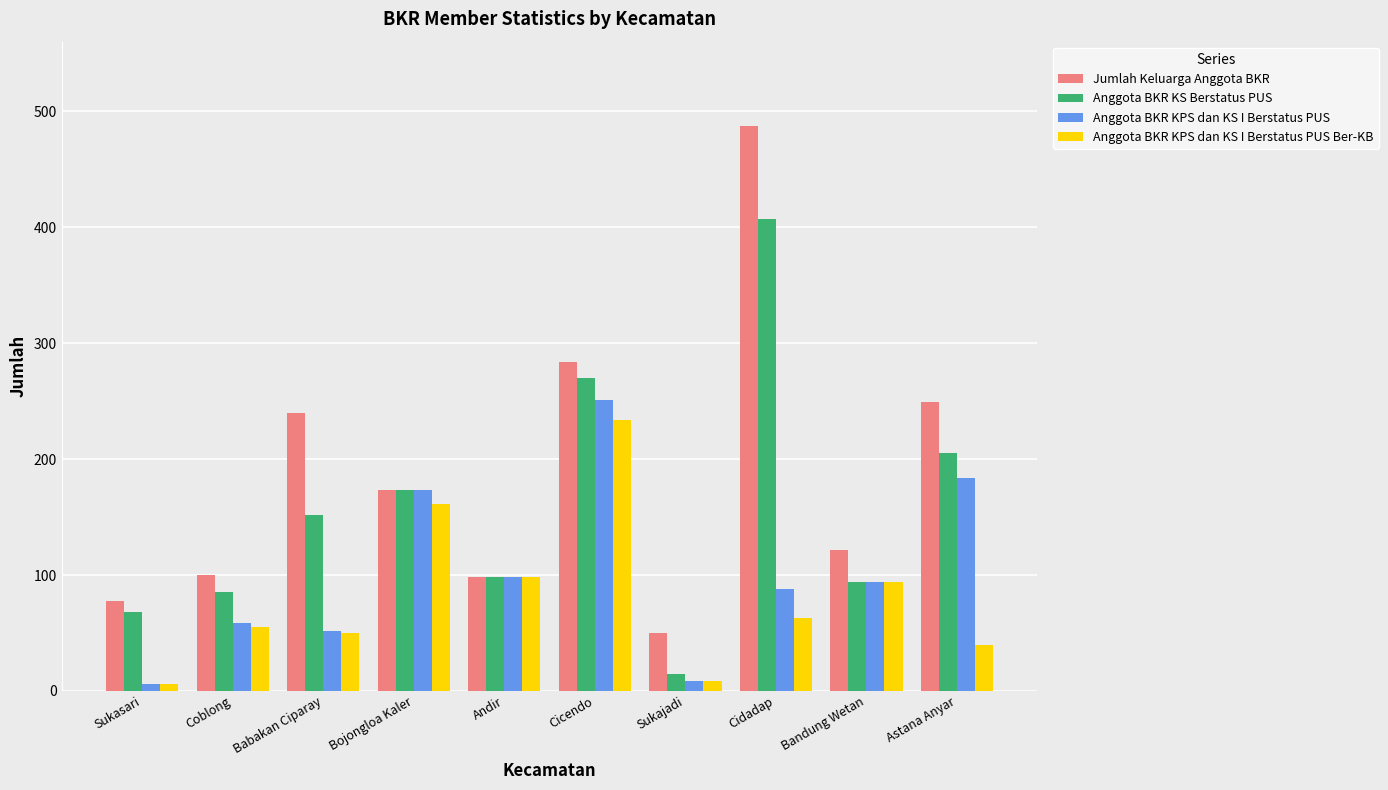

What is the sum of all Anggota BKR KPS dan KS I Berstatus PUS values?

1014